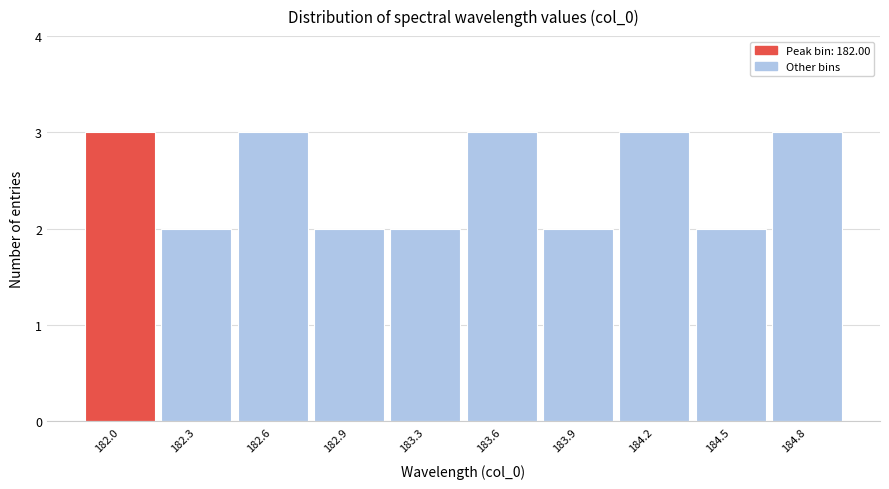

Reading right to left, list all the values displayed in this chart.

3	2	3	2	3	2	2	3	2	3